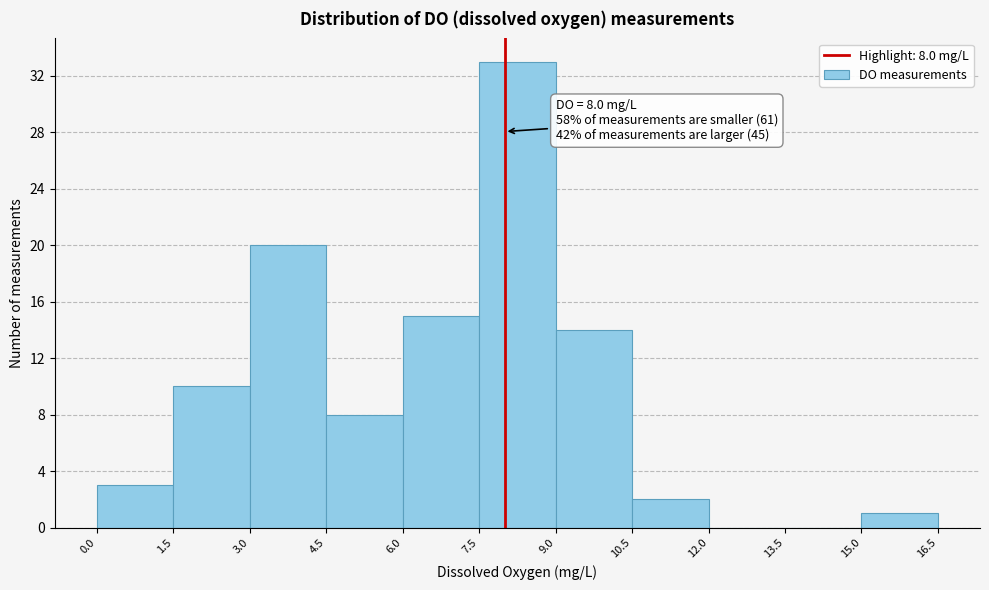

Over which range of the x-axis is the bar tallest?

7.5 to 9.0